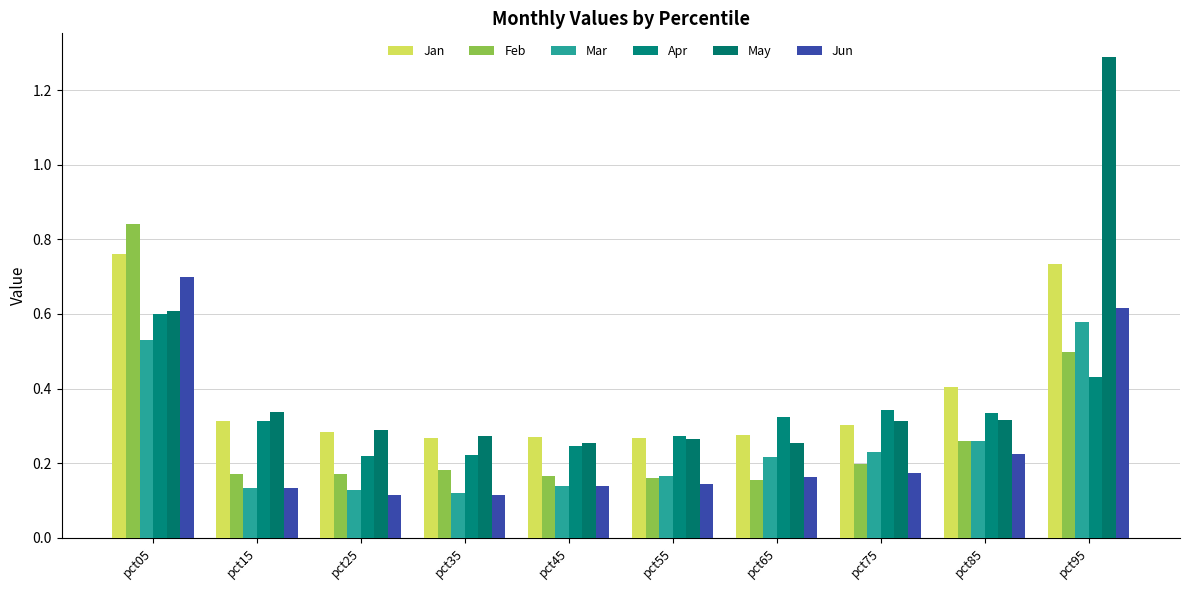

At which category does the chart reach its minimum across all series?

pct35